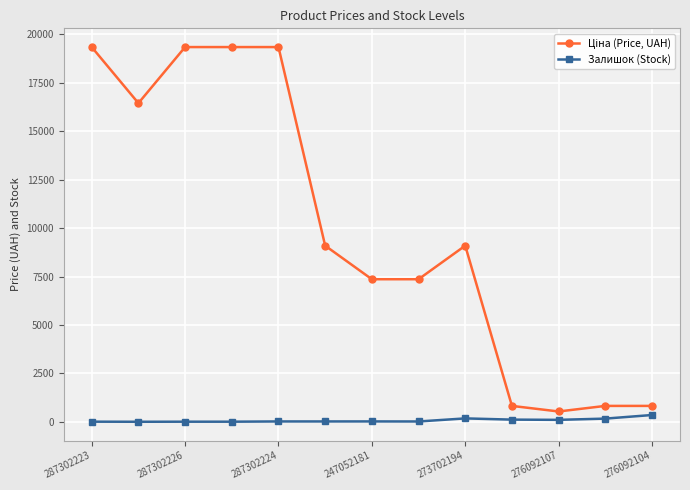

At how many categories does at least one series exceed 7045?

9